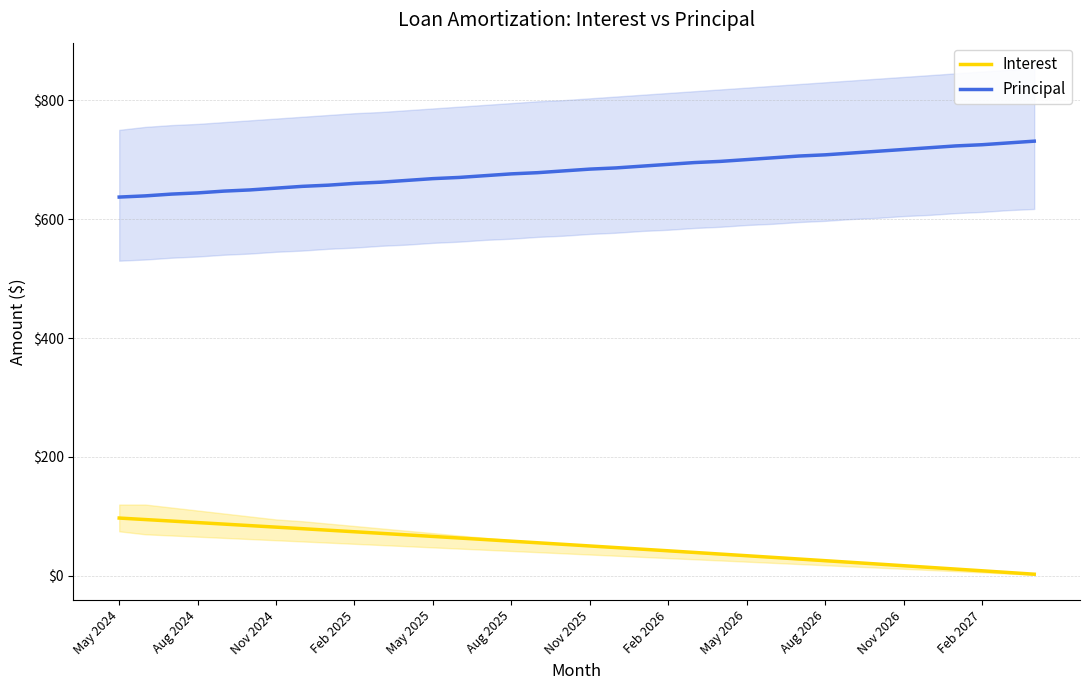

What is the highest value of the Interest series?

97.3